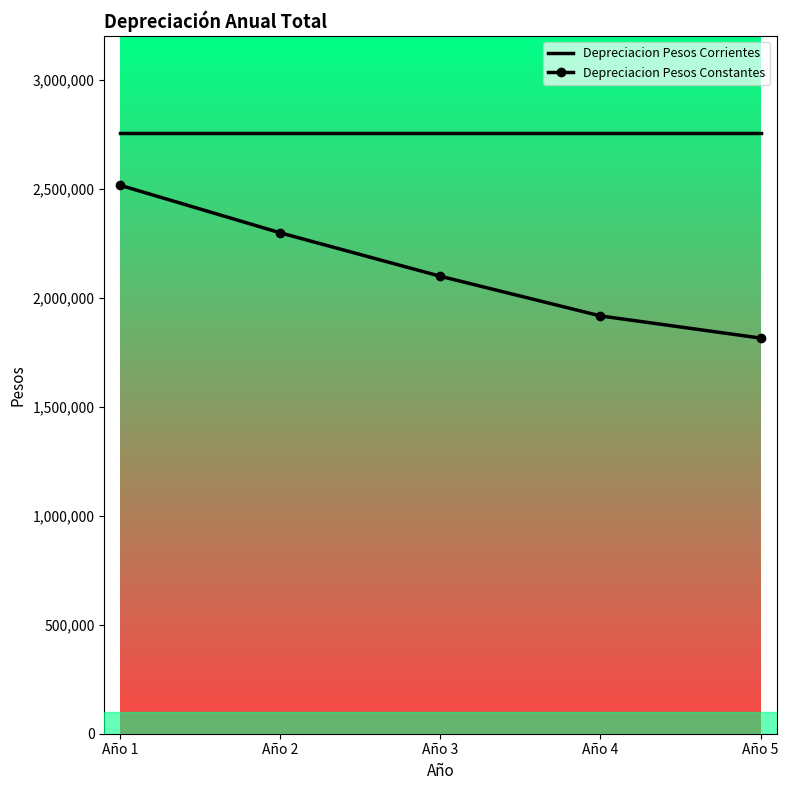

Rank the series at Año 4 from highest to lowest value.

Depreciacion Pesos Corrientes, Depreciacion Pesos Constantes